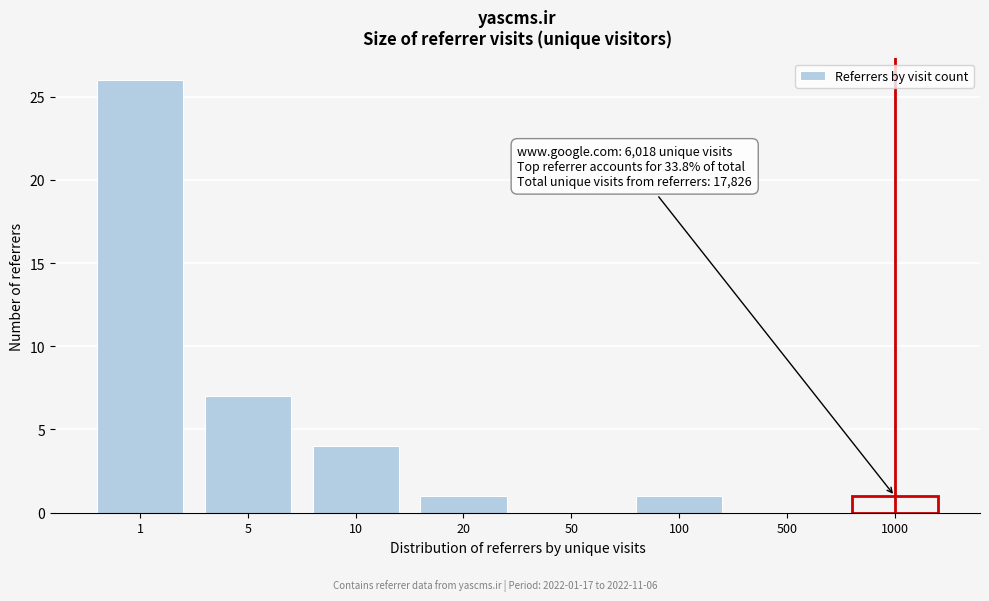

Reading left to right, list all the values displayed in this chart.

1=26	5=7	10=4	20=1	50=0	100=1	500=0	1000=1